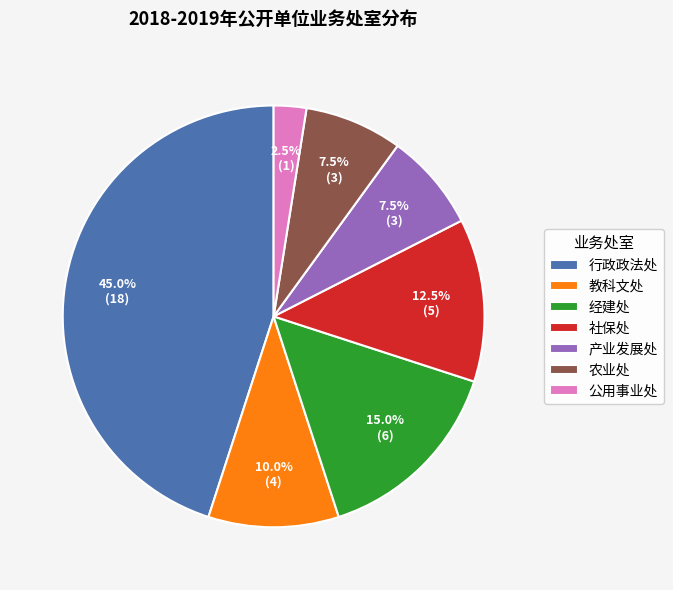

What is the ratio of the value at 经建处 to the value at 社保处?

1.2